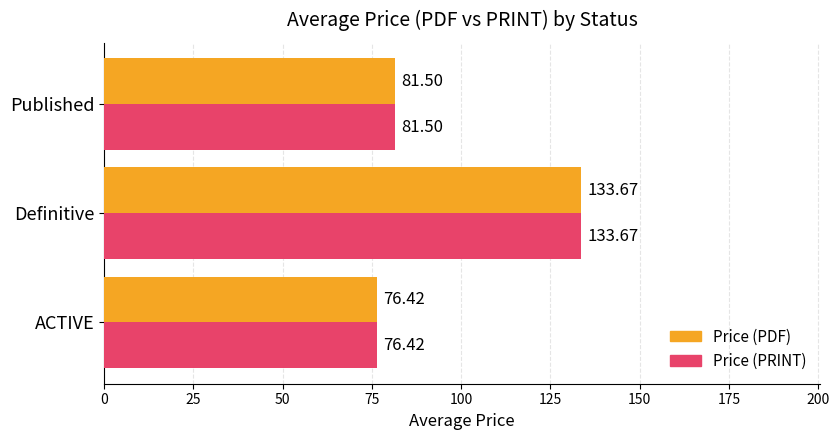

At which category does the chart reach its peak across all series?

Definitive